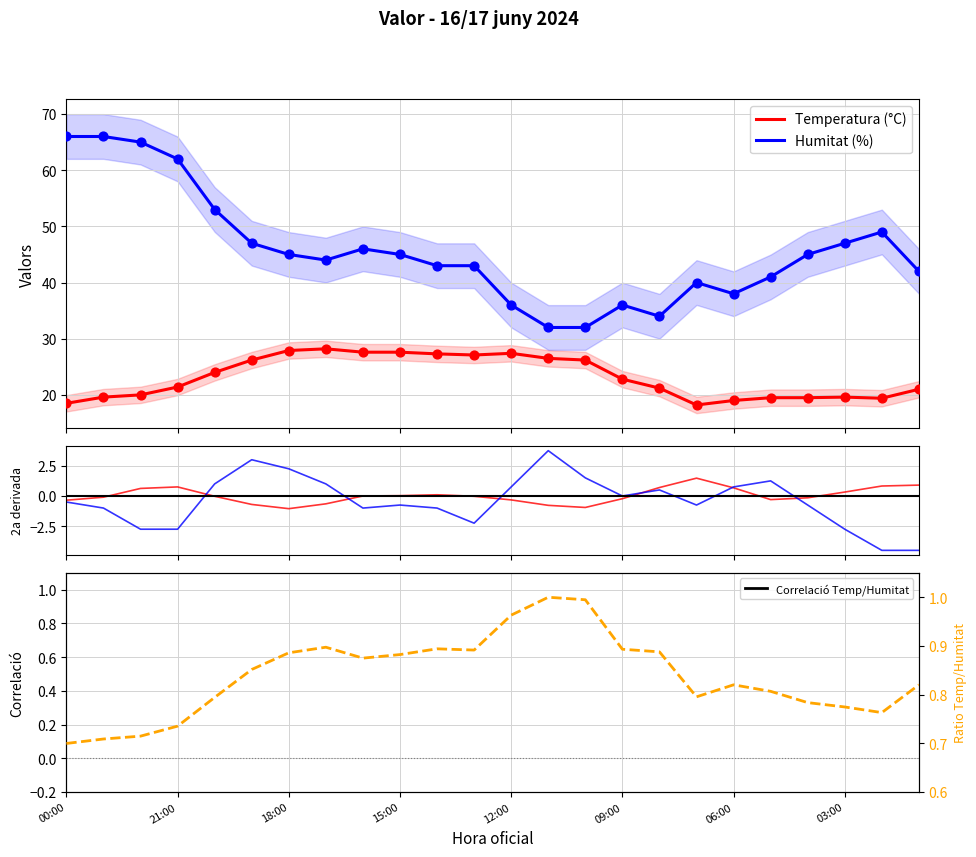

What are all the series names shown in the legend?

Temperatura (°C), Humitat (%)